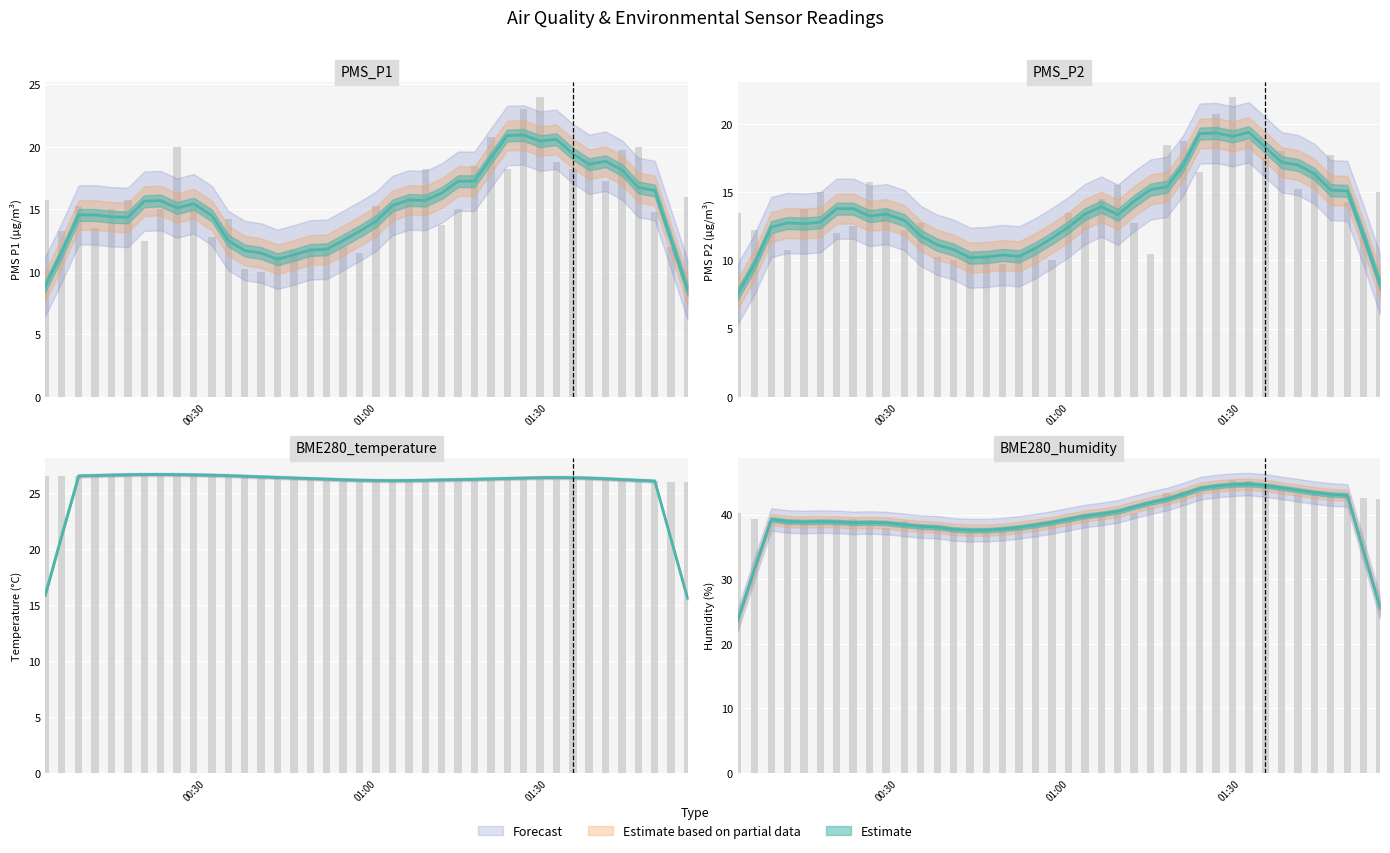

Is it true that BME280_temperature equals 15.3 at 2022/07/24 00:27:51?

False